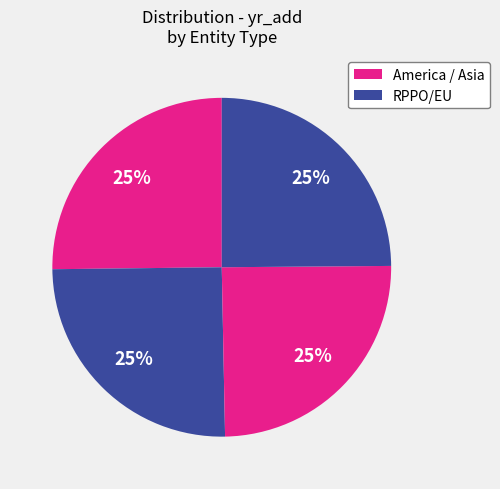

Does any single category account for the majority?

No